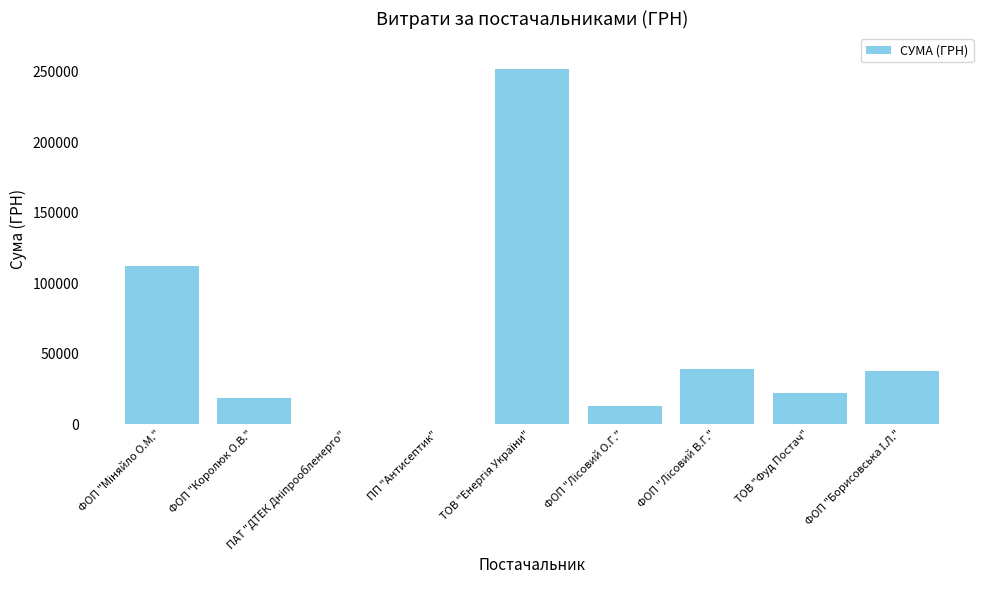

What is the sum of all values?

495474.5